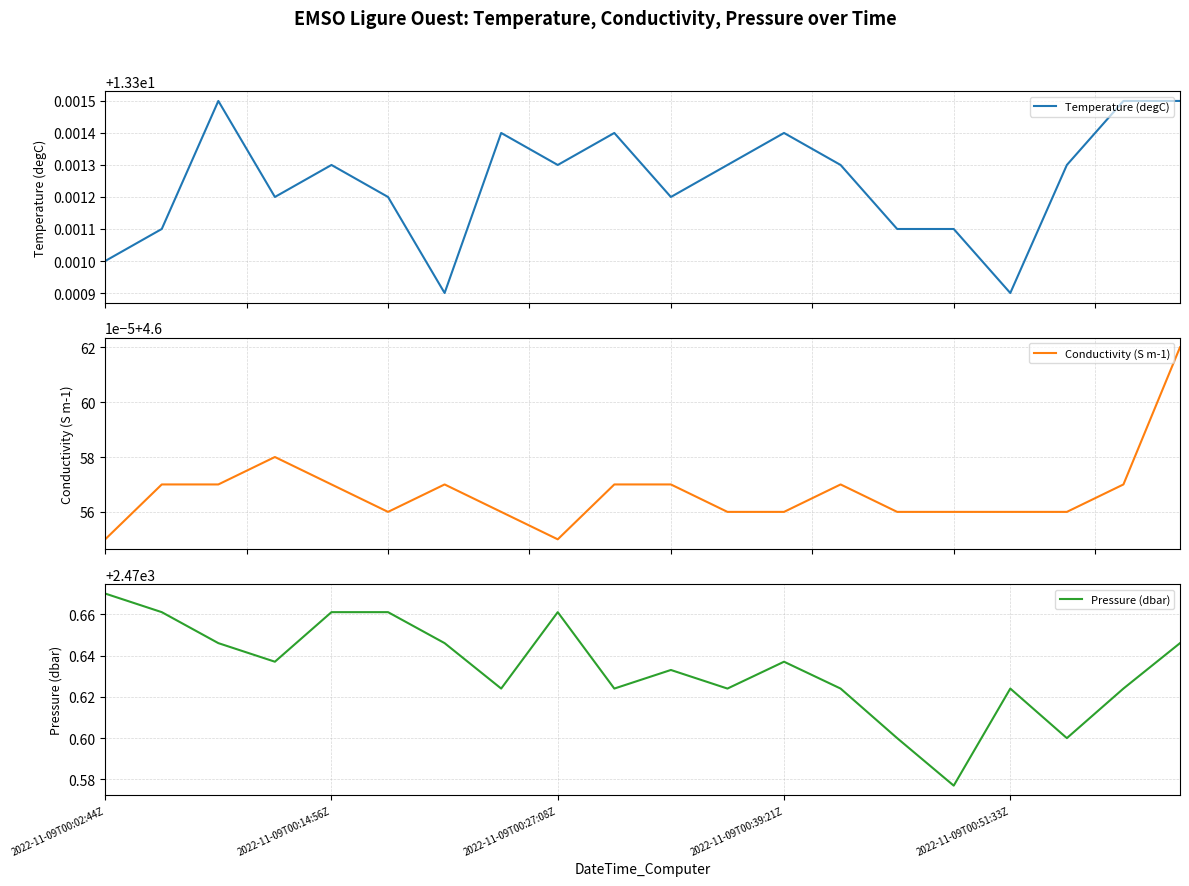

List the labels in order of Pressure (dbar) value, smallest first.

15, 14, 17, 7, 9, 11, 13, 16, 18, 10, 2022-11-09T00:39:21Z, 12, 2022-11-09T00:27:08Z, 6, 19, 2022-11-09T00:14:56Z, 2022-11-09T00:51:33Z, 5, 8, 2022-11-09T00:02:44Z